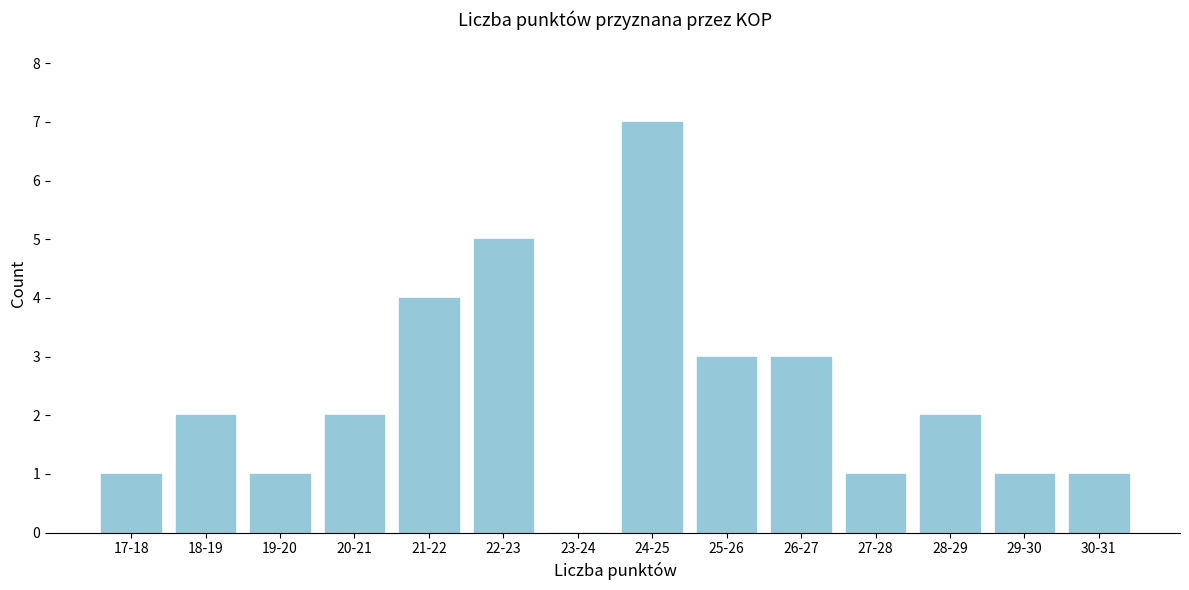

Reading left to right, transcribe all the data shown in this chart.

17-18=1	18-19=2	19-20=1	20-21=2	21-22=4	22-23=5	23-24=0	24-25=7	25-26=3	26-27=3	27-28=1	28-29=2	29-30=1	30-31=1